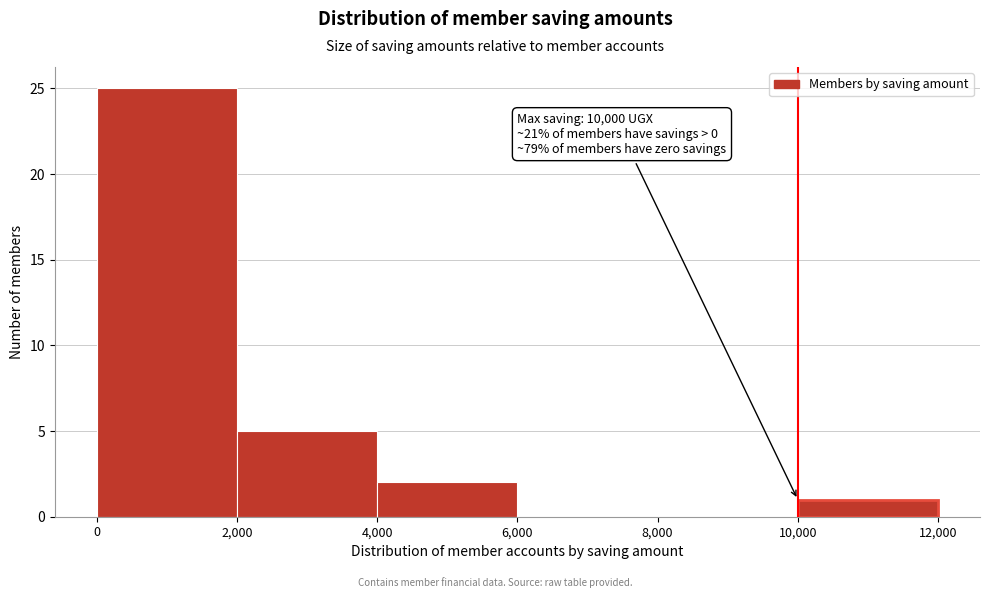

Over which range of the x-axis is the bar tallest?

0 to 2,000